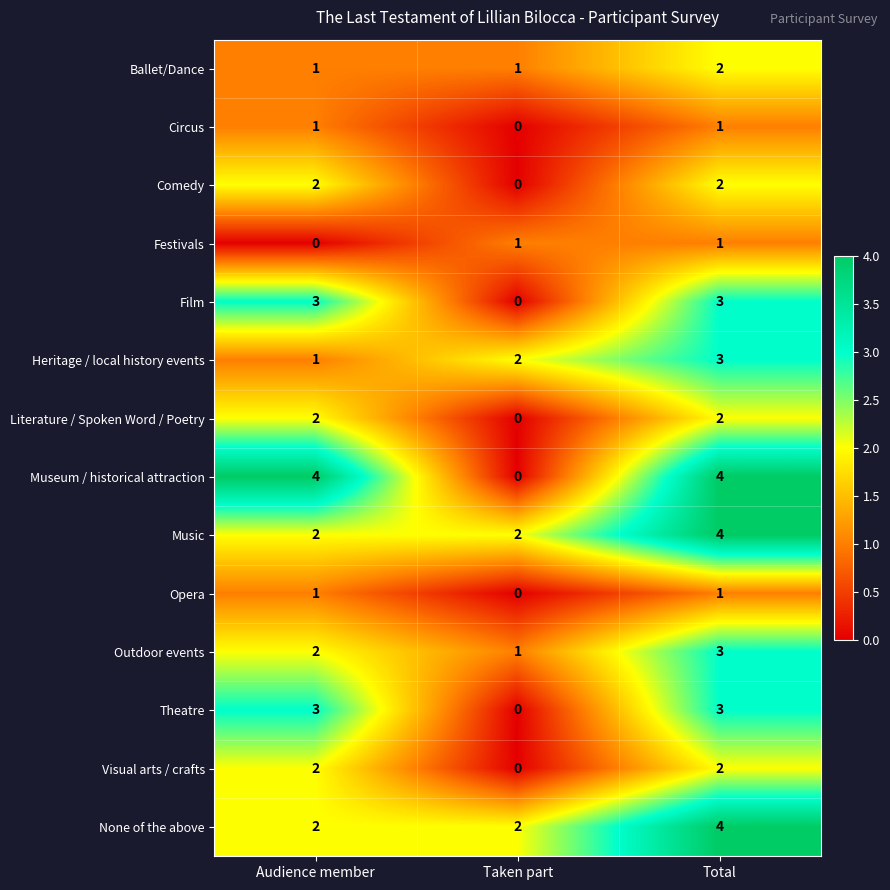

Is the value of Comedy at Total greater than the value of Literature / Spoken Word / Poetry at Taken part?

Yes